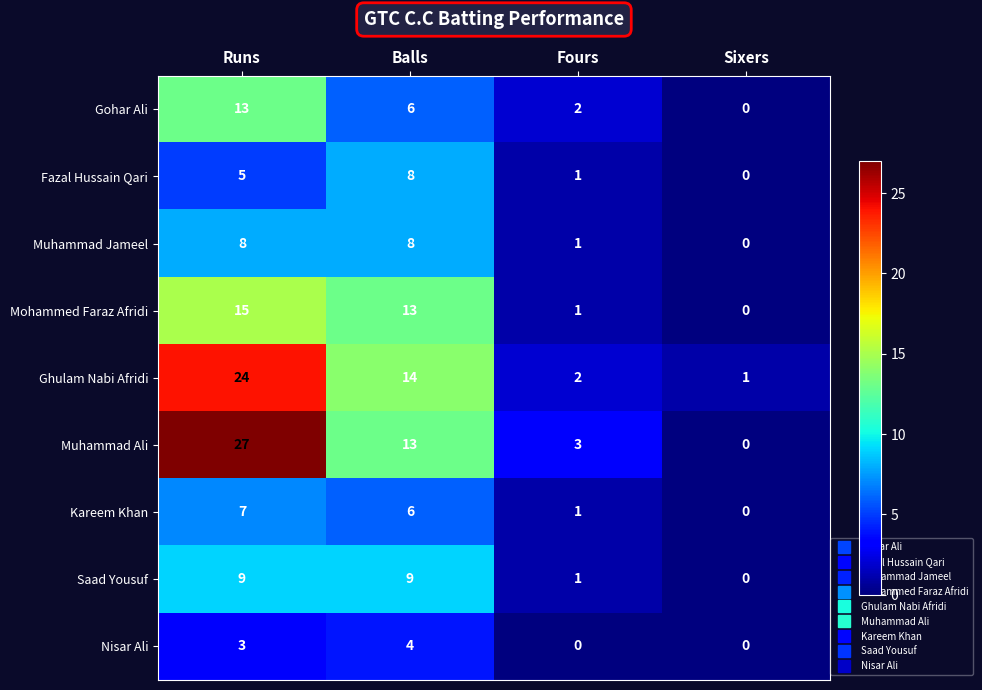

How many values in Kareem Khan are above zero?

3